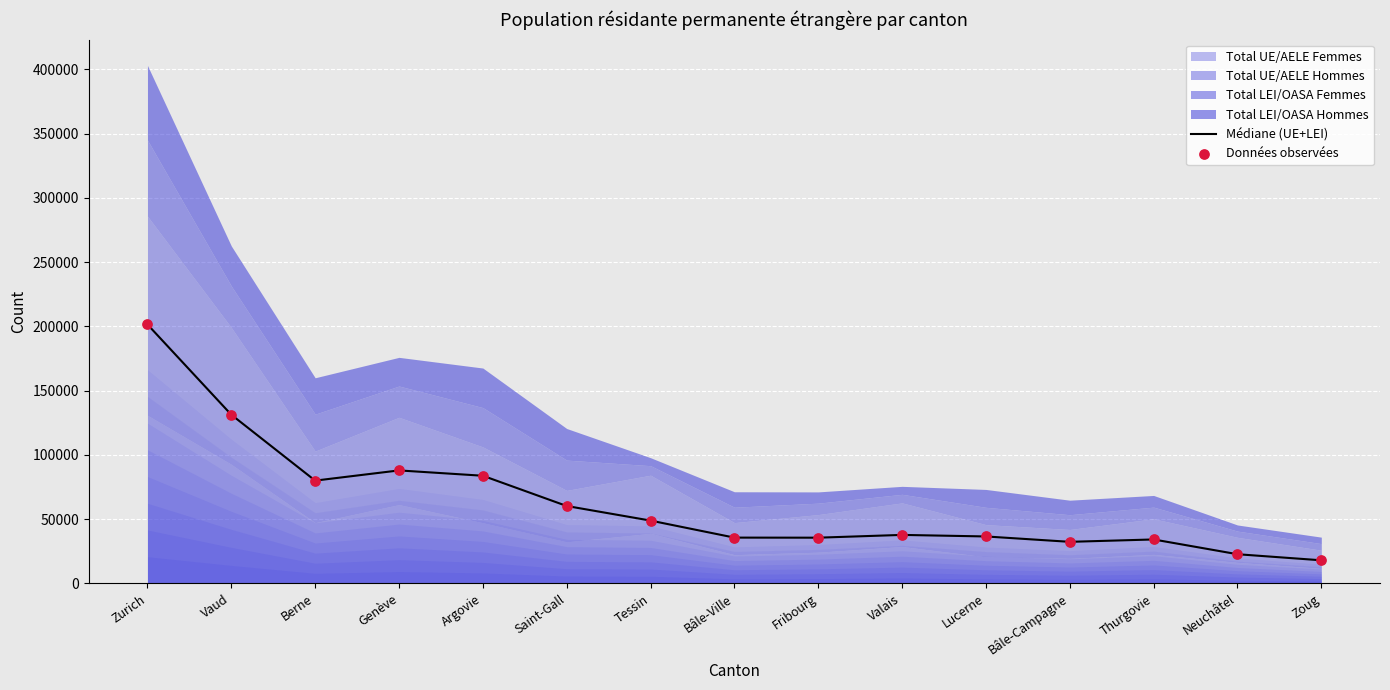

Which series has the largest total across all categories?

Médiane (UE+LEI)